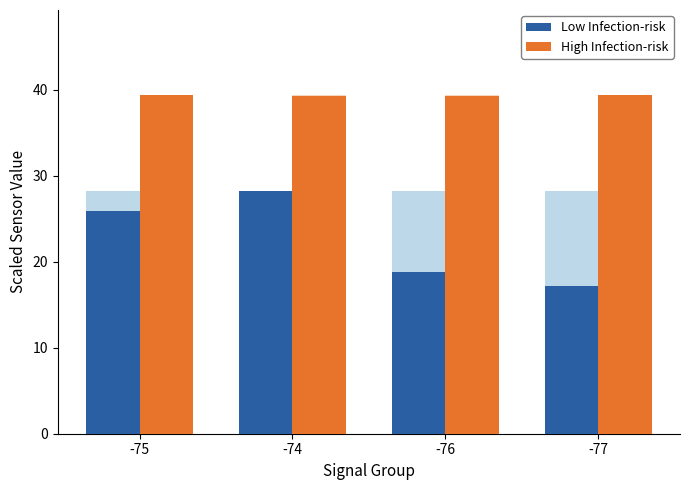

What is the approximate value of High Infection-risk at -75?

39.4